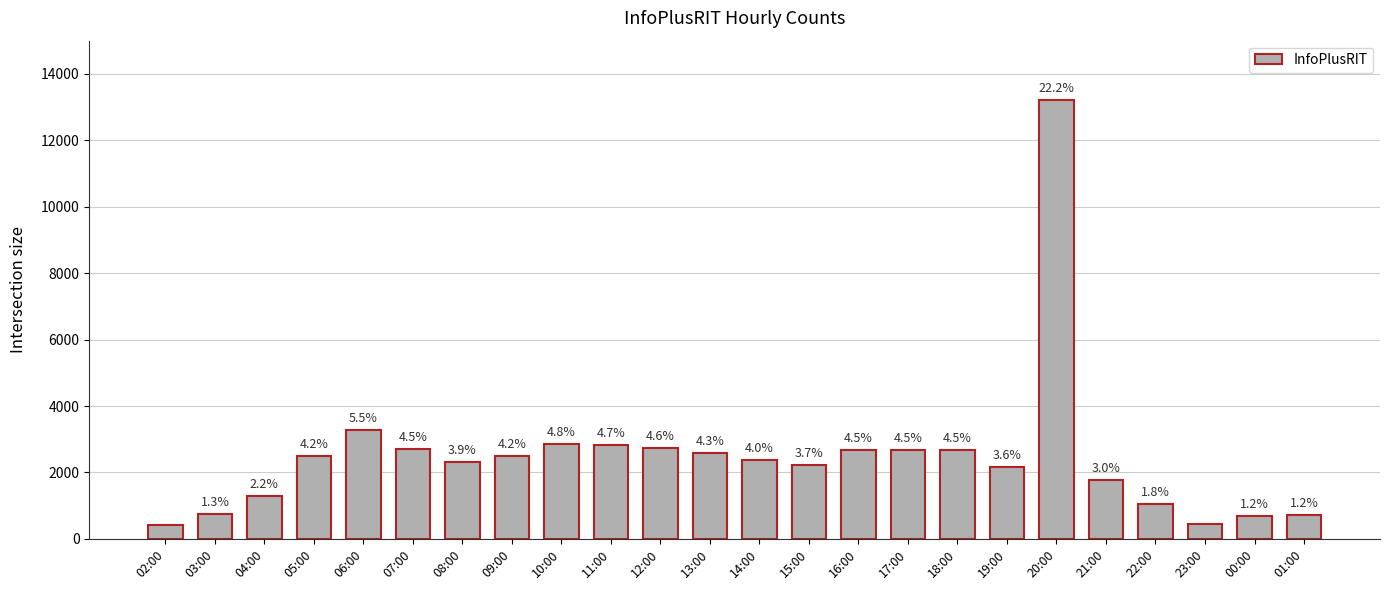

Does the chart contain any negative values?

No